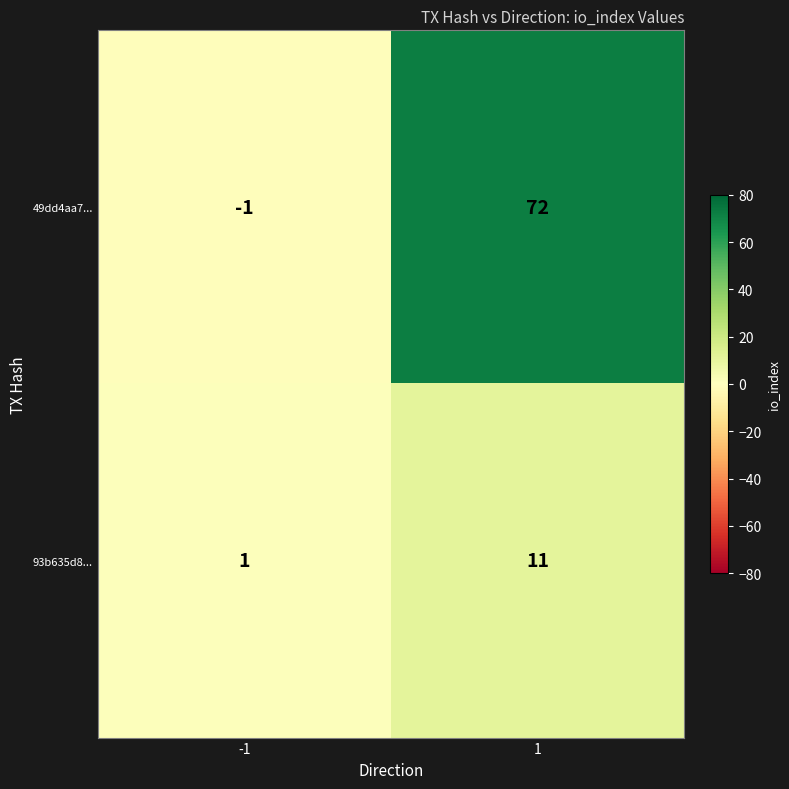

Which series has the largest range (max minus min)?

49dd4aa7...